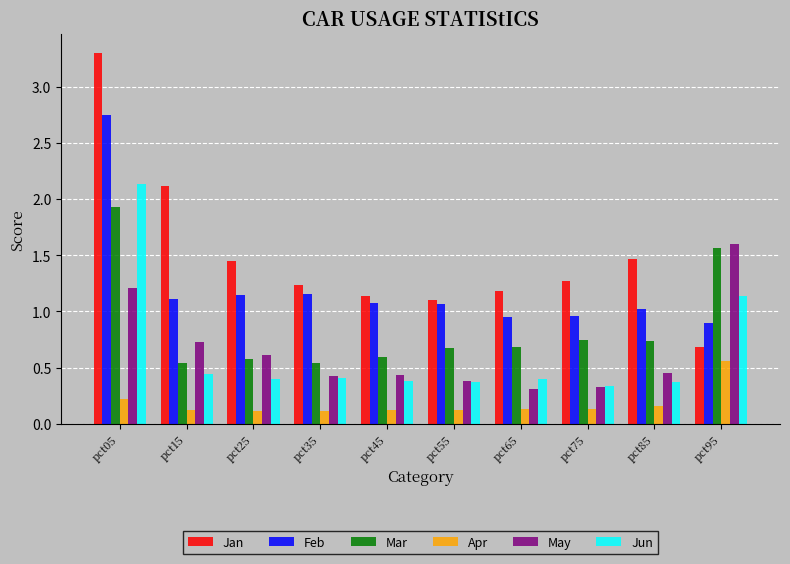

Which series changed the most between pct05 and pct55?

Jan